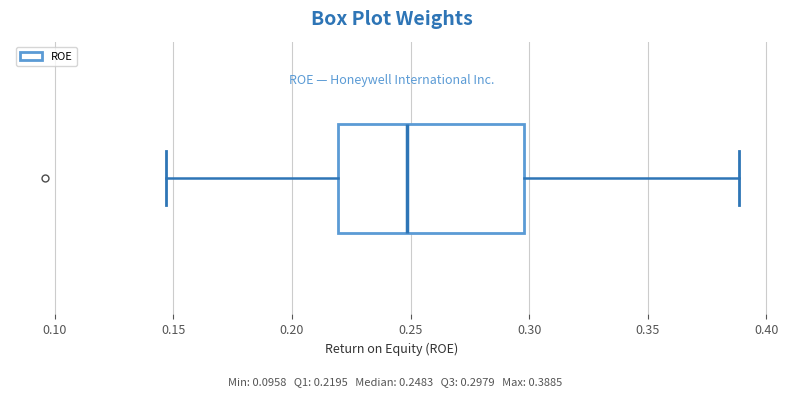

Read this box plot against the x-axis: the position of the median line, the range covered by the box, and the ends of both whiskers. The values are not printed on the chart, so give them approximately, as read against the axis.

median 0.250, box 0.220 to 0.300, whiskers 0.145 to 0.390